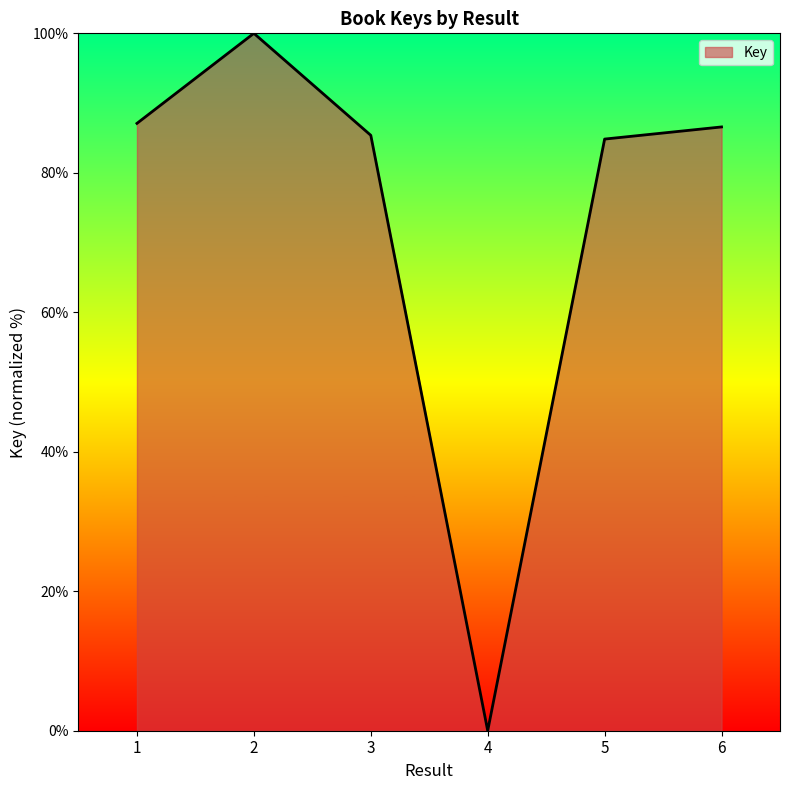

The value at 5 is 84.8. True or false?

True